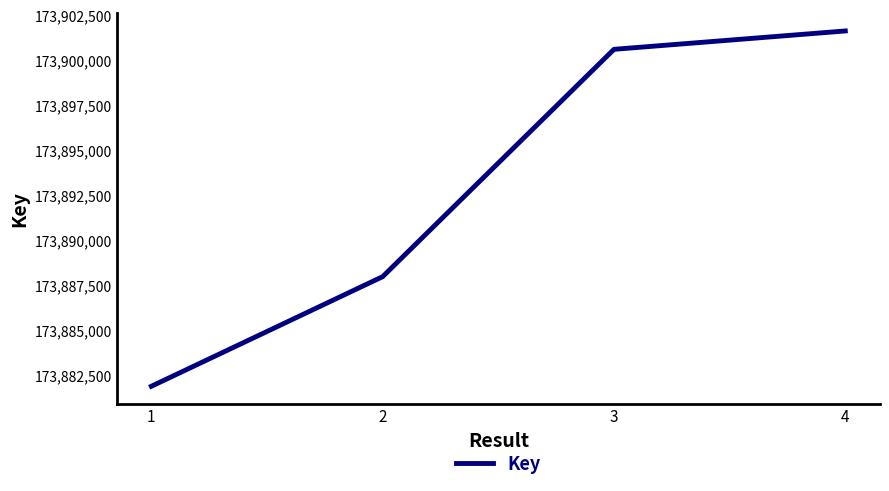

The value at 1 is 97281891. True or false?

False